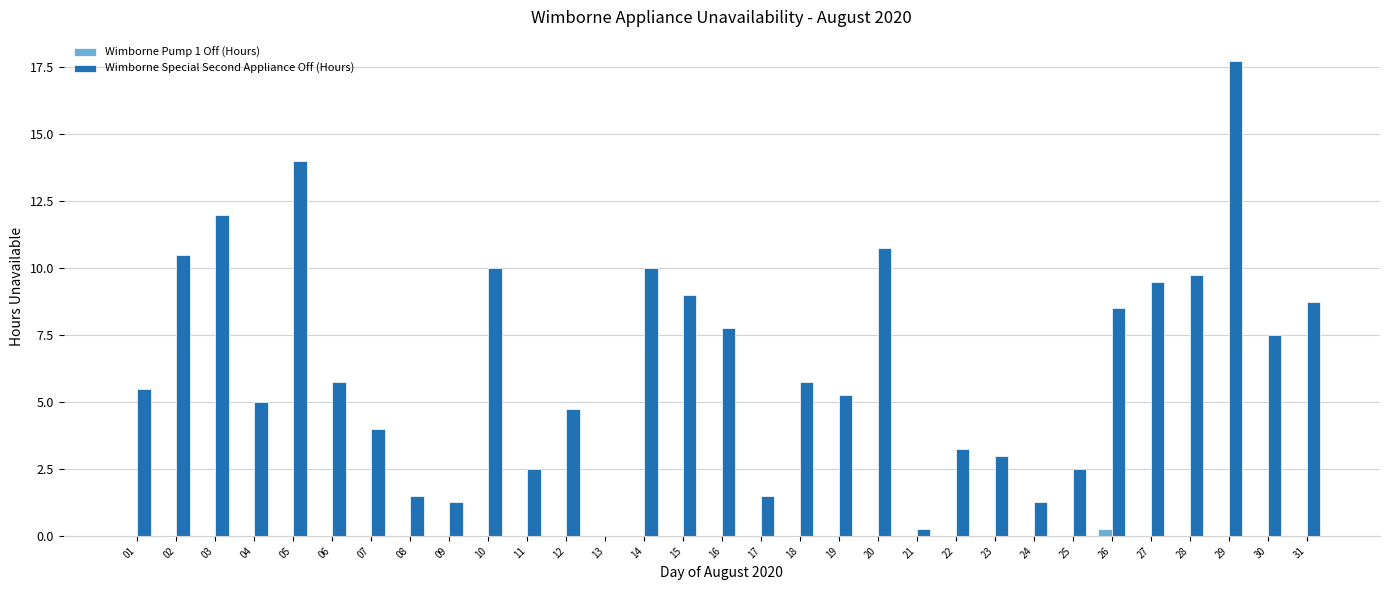

How many groups of bars are there?

31